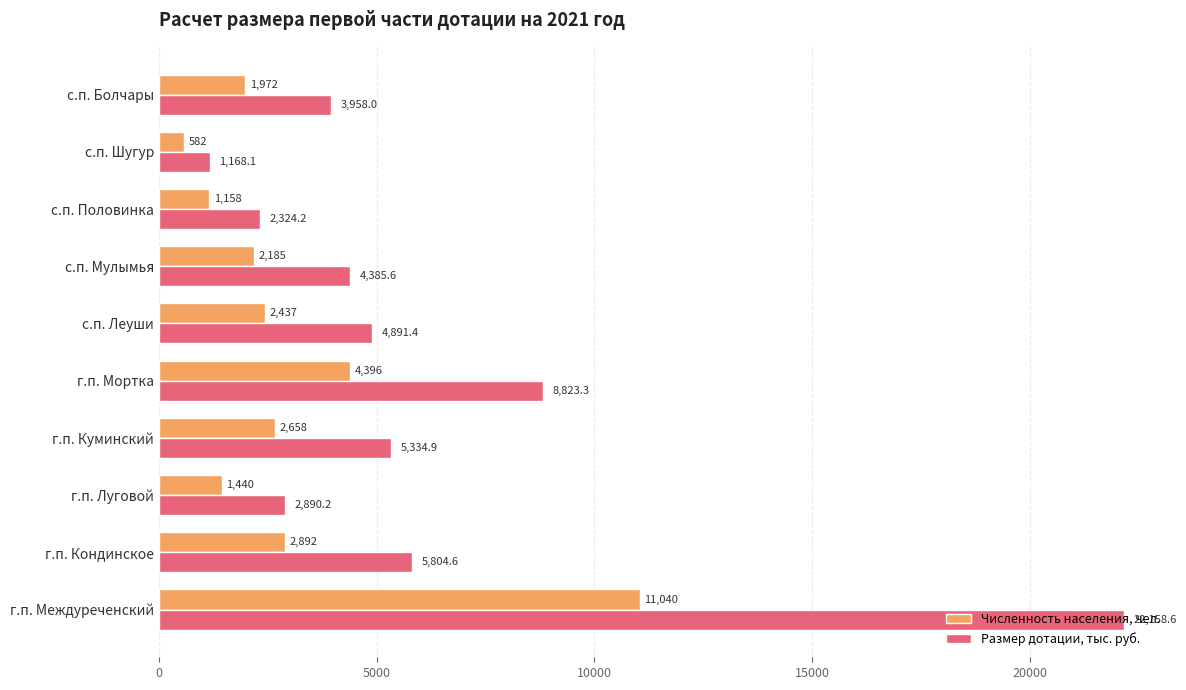

Which series has the largest total across all categories?

Размер дотации, тыс. руб.